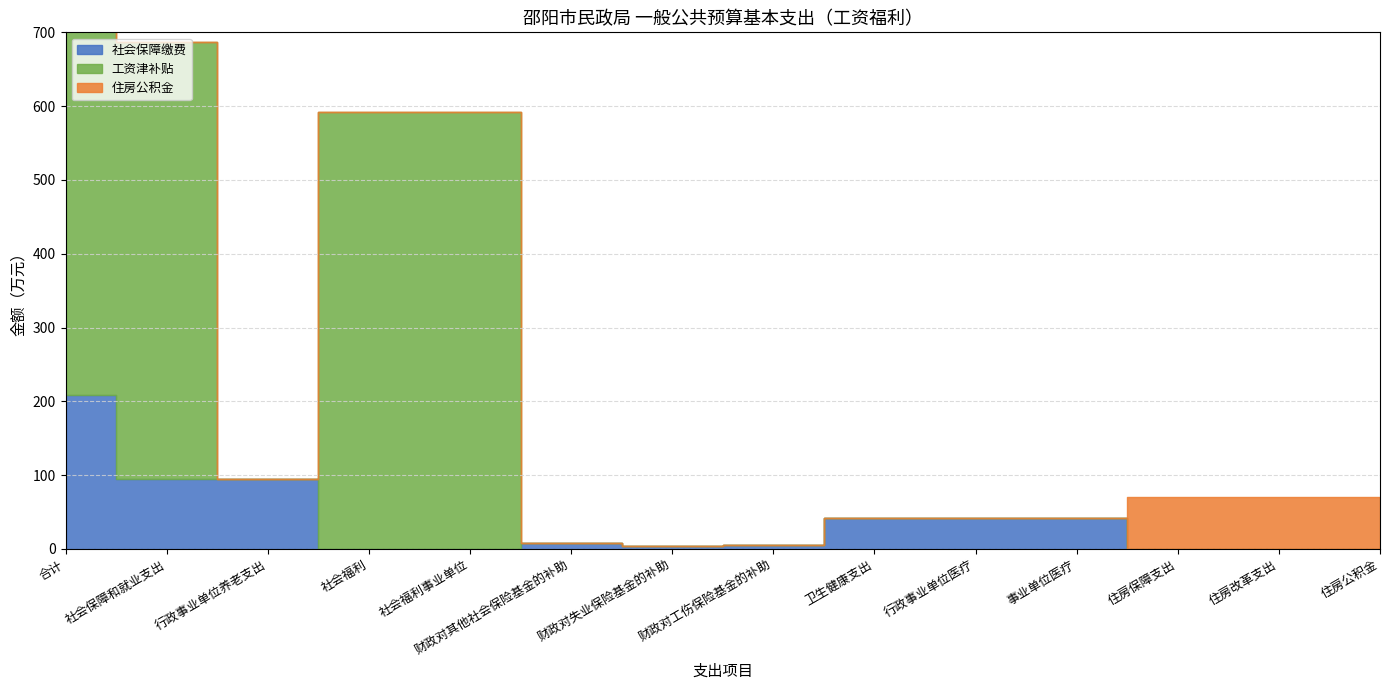

Does the chart display data point markers on the line(s)?

No